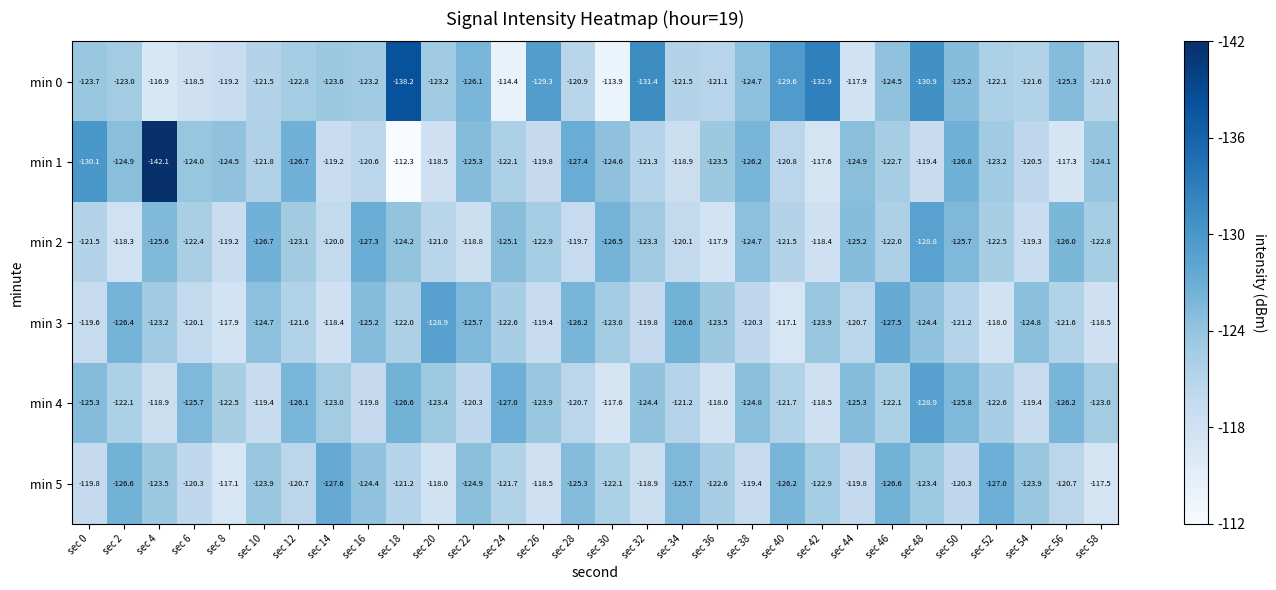

At sec 52, list the series in order from smallest to largest.

min 5, min 1, min 4, min 2, min 0, min 3